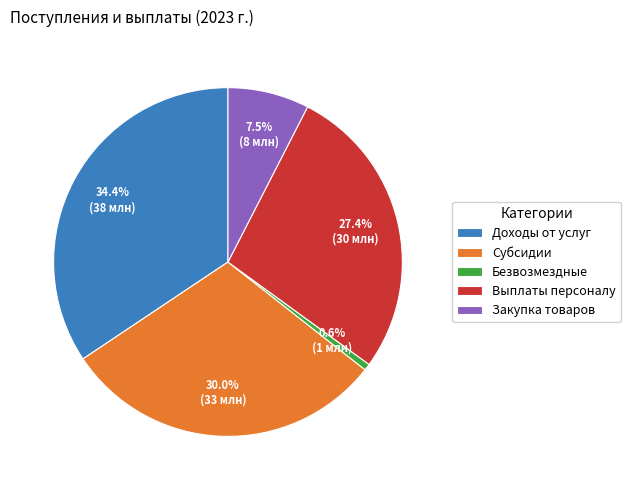

Which has a higher value, Доходы от услуг or Закупка товаров?

Доходы от услуг